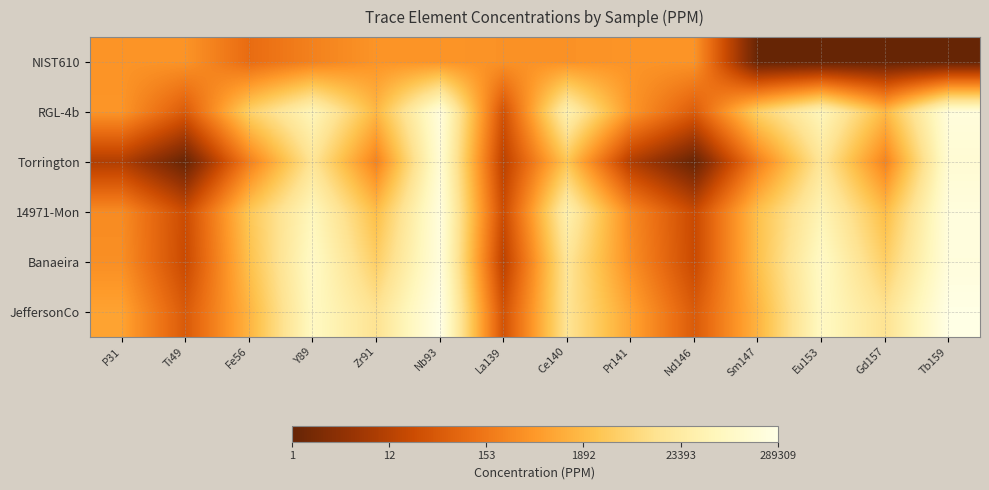

List the series in order of their peak value, lowest first.

NIST610, Torrington, RGL-4b, Banaeira, 14971-Mon, JeffersonCo